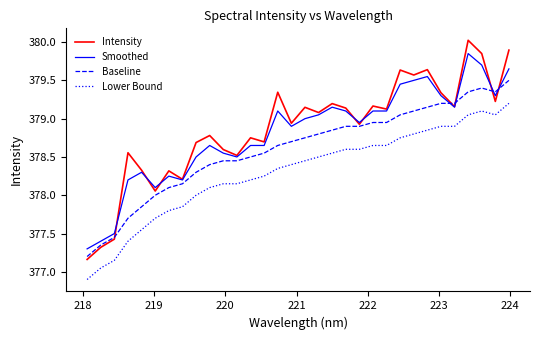

How many categories are shown in the chart?

32